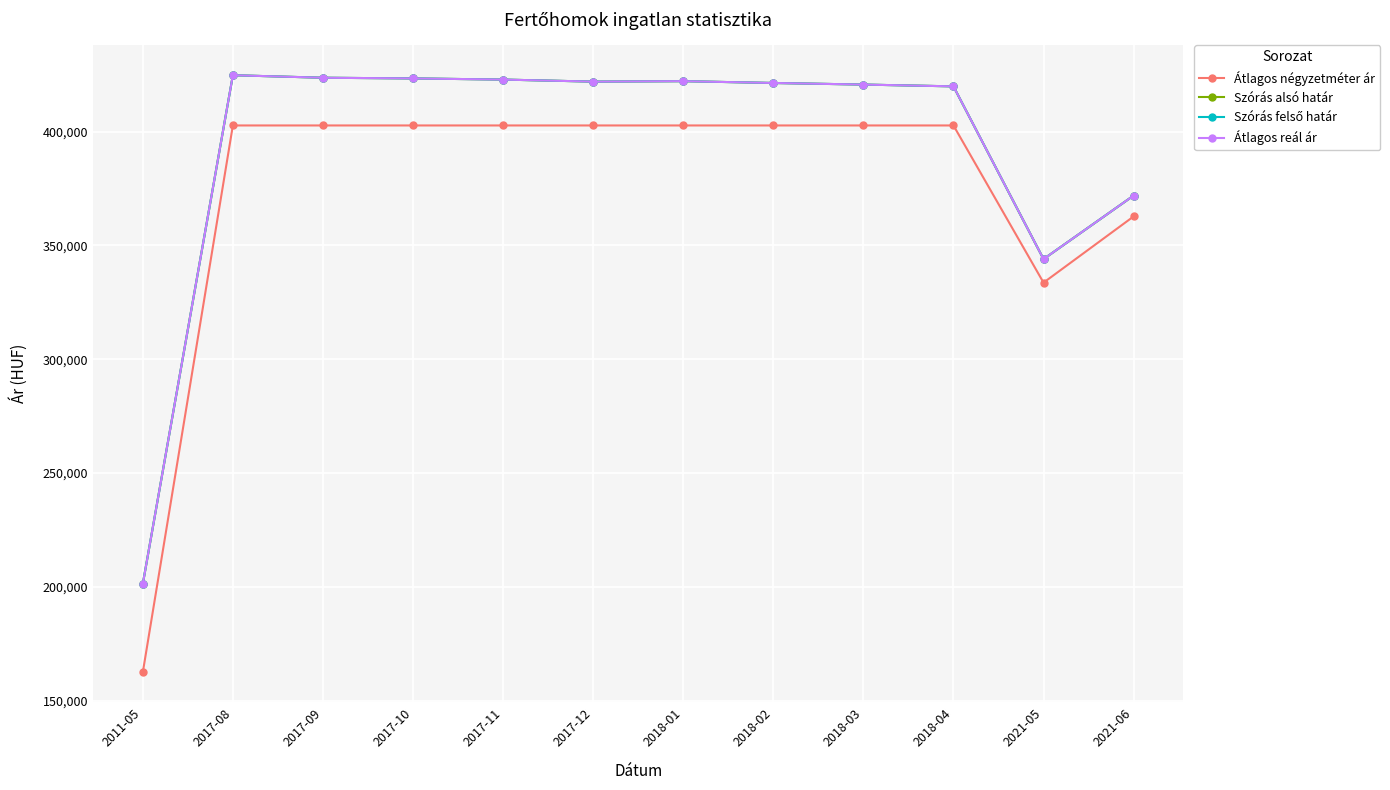

What is the difference between the maximum and second lowest values in the Szórás alsó határ series?

80806